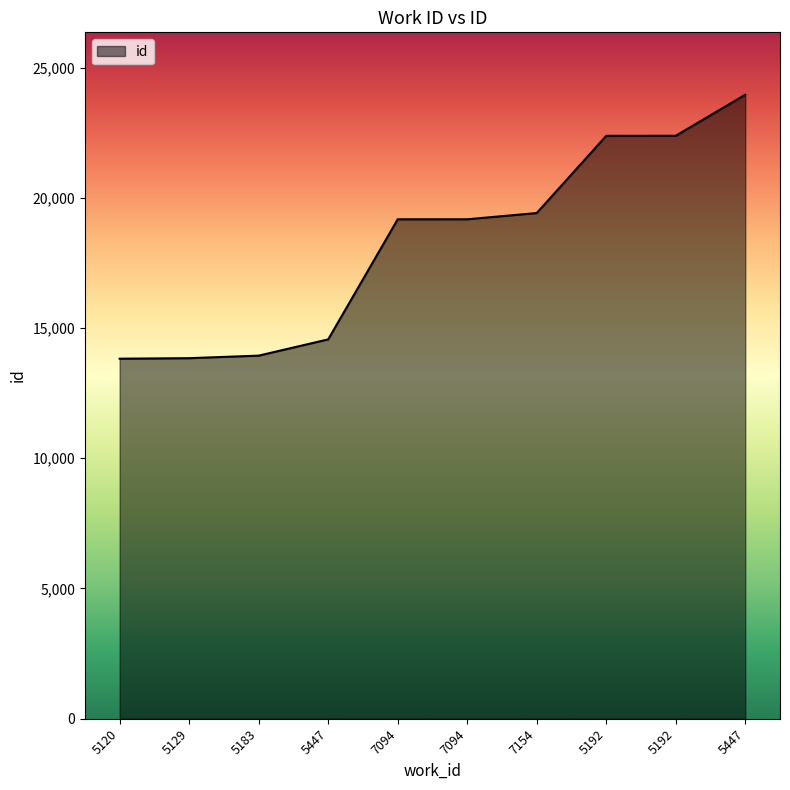

Does the chart have visible grid lines?

No